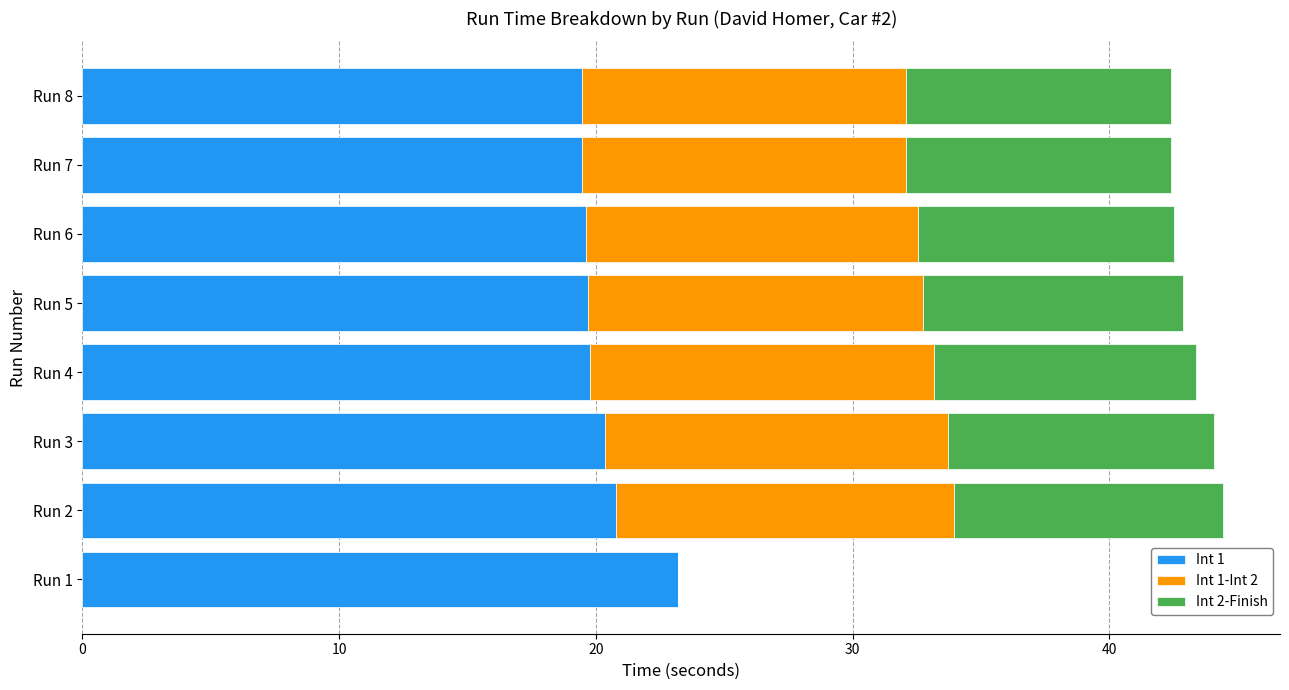

True or false: Int 1 has a value of 39.0 at Run 1.

False